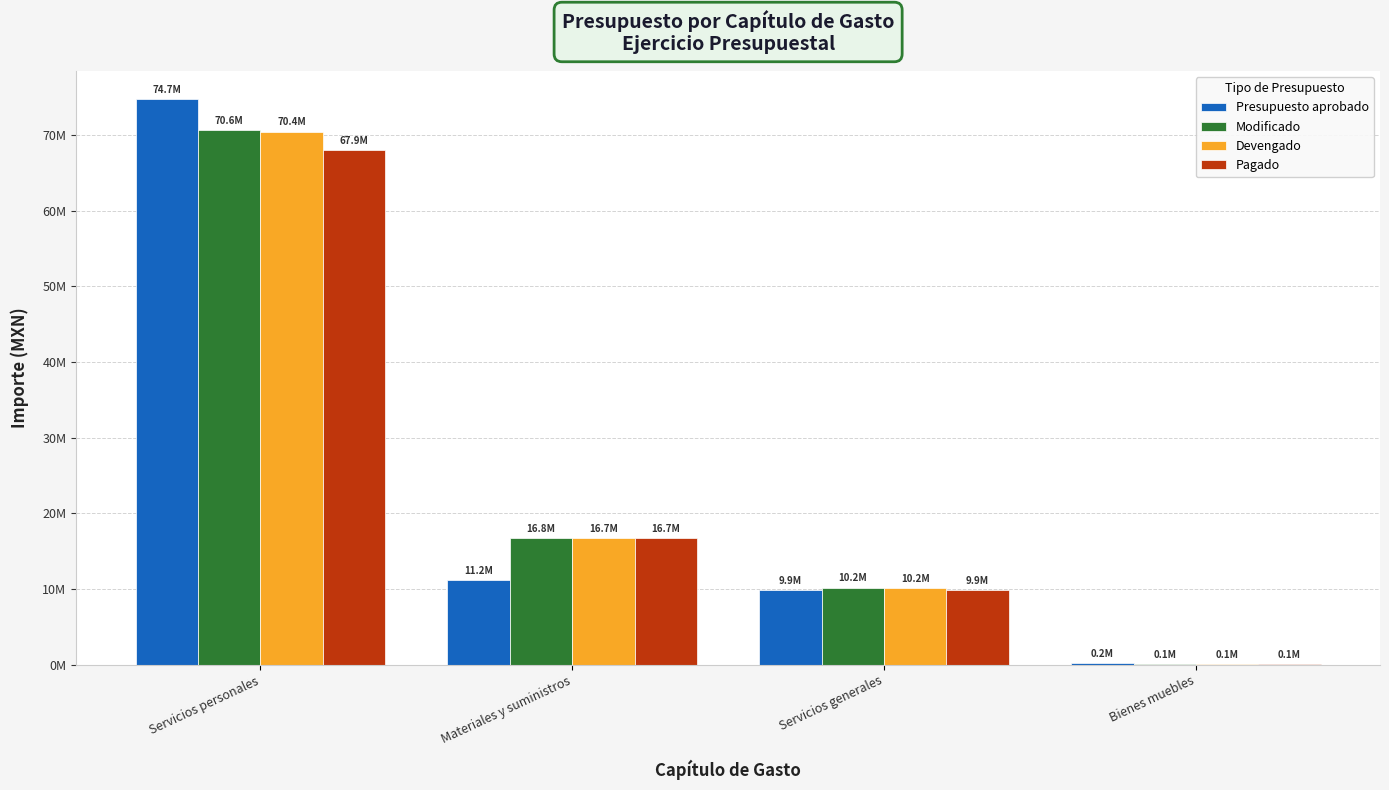

What is the label of the 1st bar from the right?

Bienes muebles